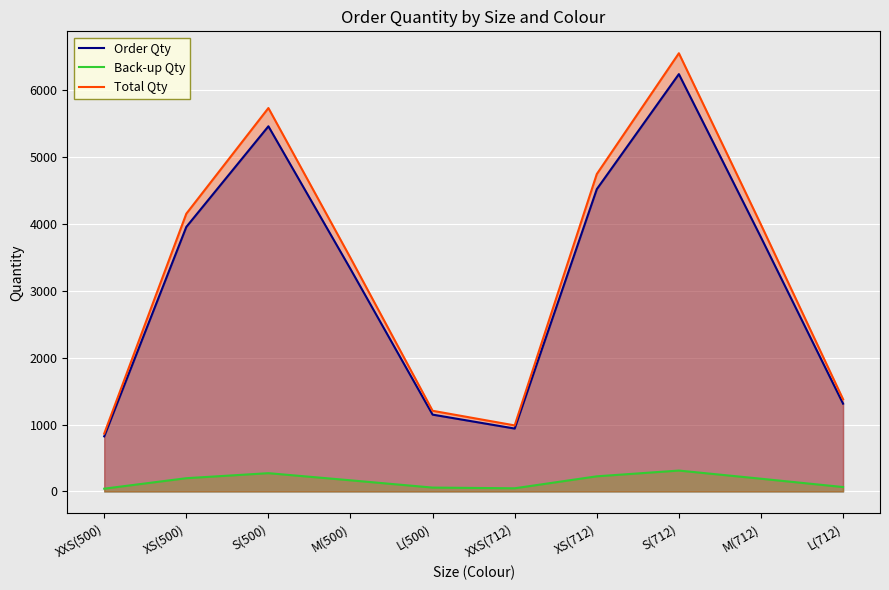

What is the spread (max minus min) of values at XS(500)?

3954.0